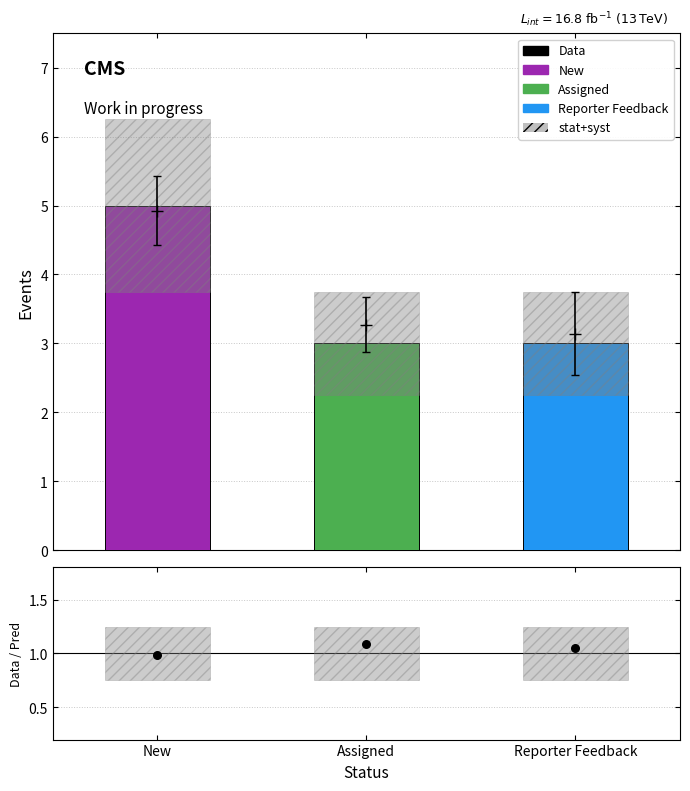

Between Assigned and Reporter Feedback, which is larger?

Assigned